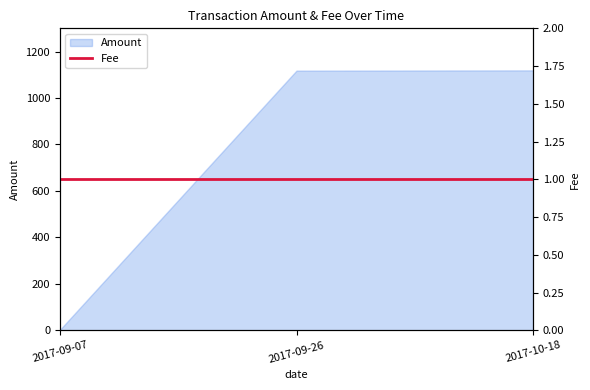

Rank the categories by value from highest to lowest.

2017-10-18, 2017-09-26, 2017-09-07